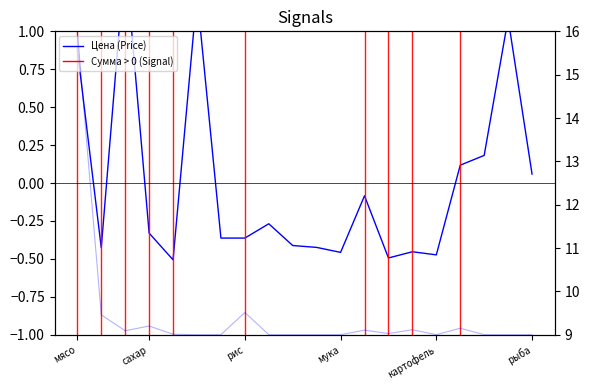

Where is Цена (Price) nearest to the value 0?

рыба